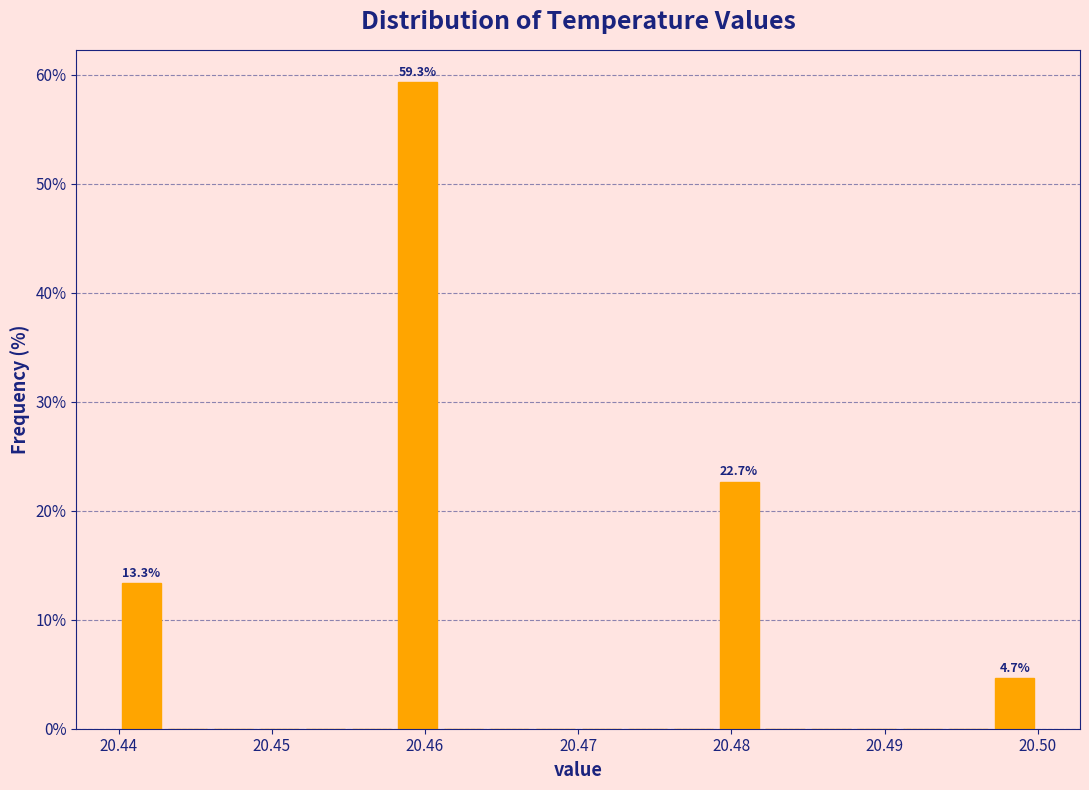

Read against the x-axis, roughly where is the centre of the tallest bar?

20.460